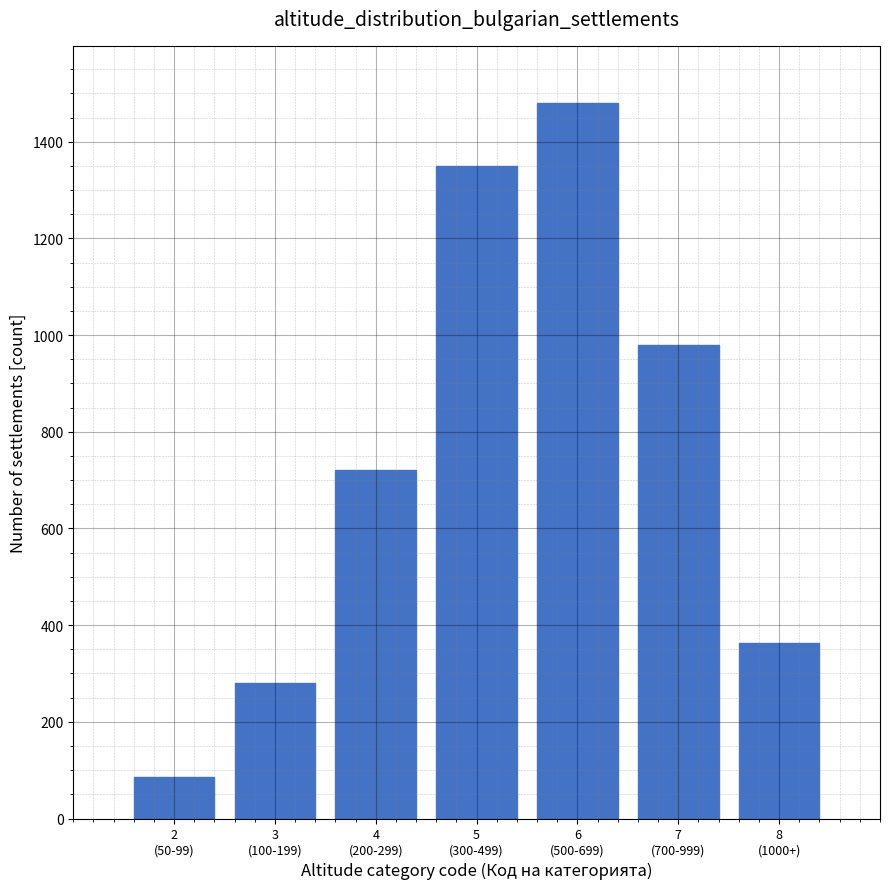

Reading left to right, extract all data points from this chart.

85	280	720	1350	1480	980	364